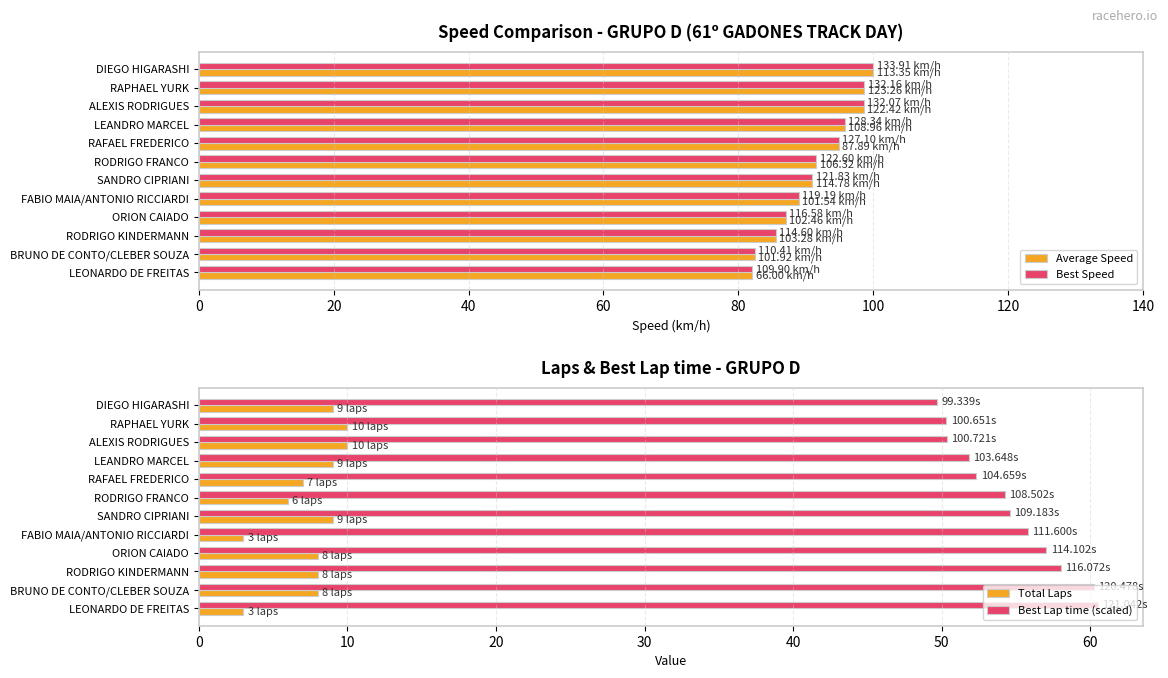

What is the difference between the second highest and minimum values in the Best Speed series?

16.6